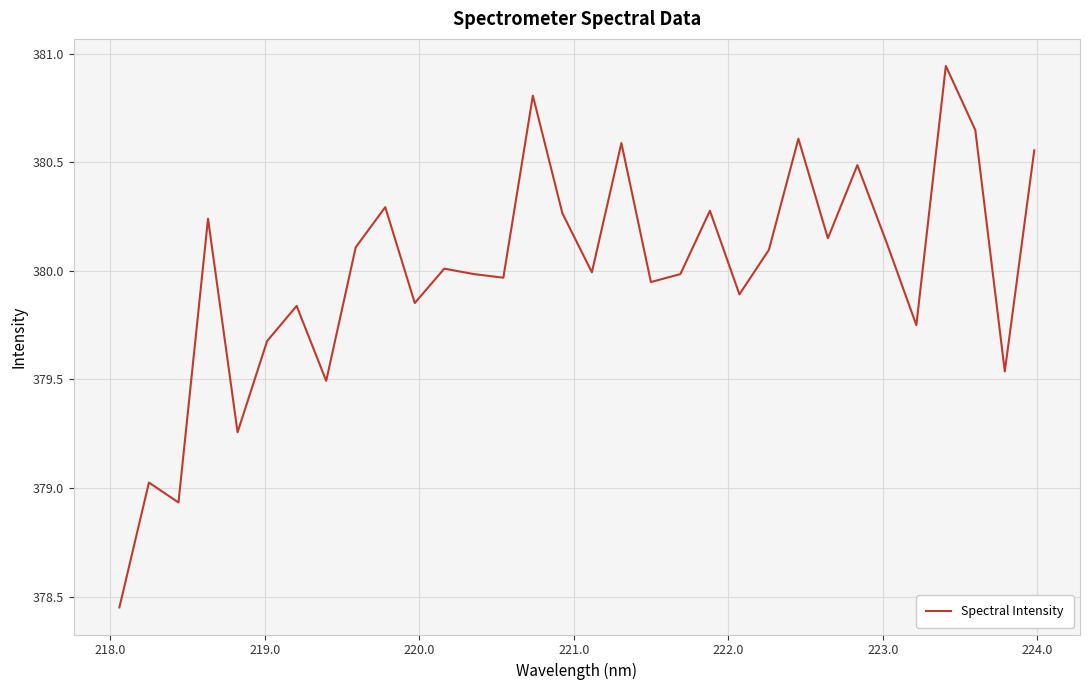

How many interior local valleys (lower than both neighbors) does the data have?

11